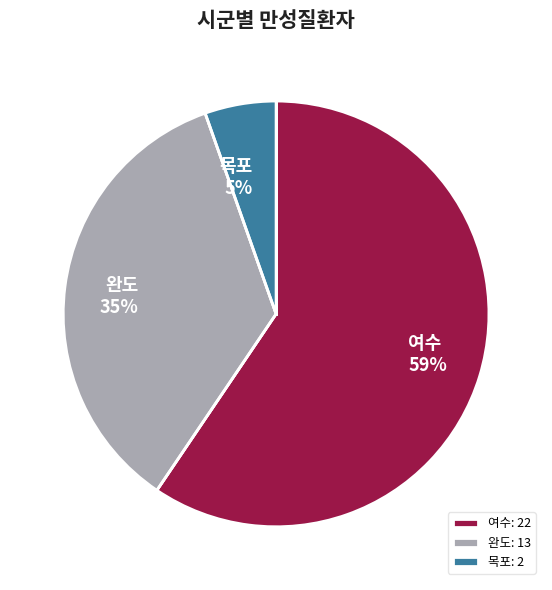

How many segments does this pie chart have?

3